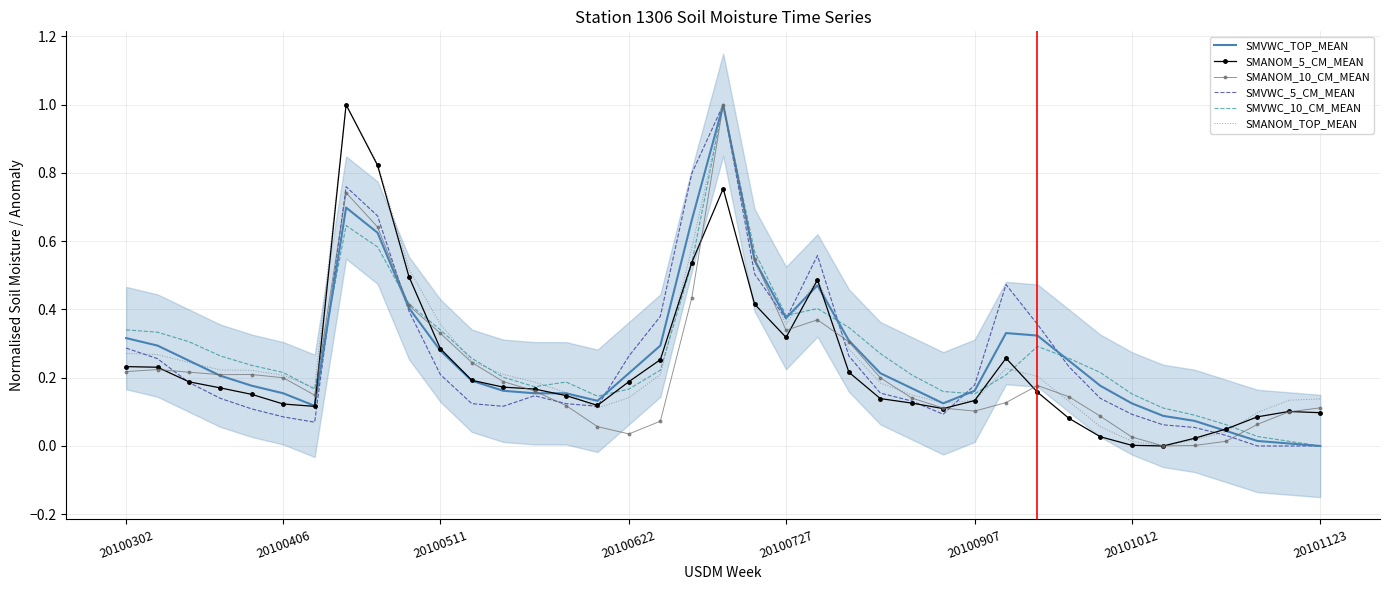

True or false: SMVWC_5_CM_MEAN and SMANOM_10_CM_MEAN intersect in this chart.

True